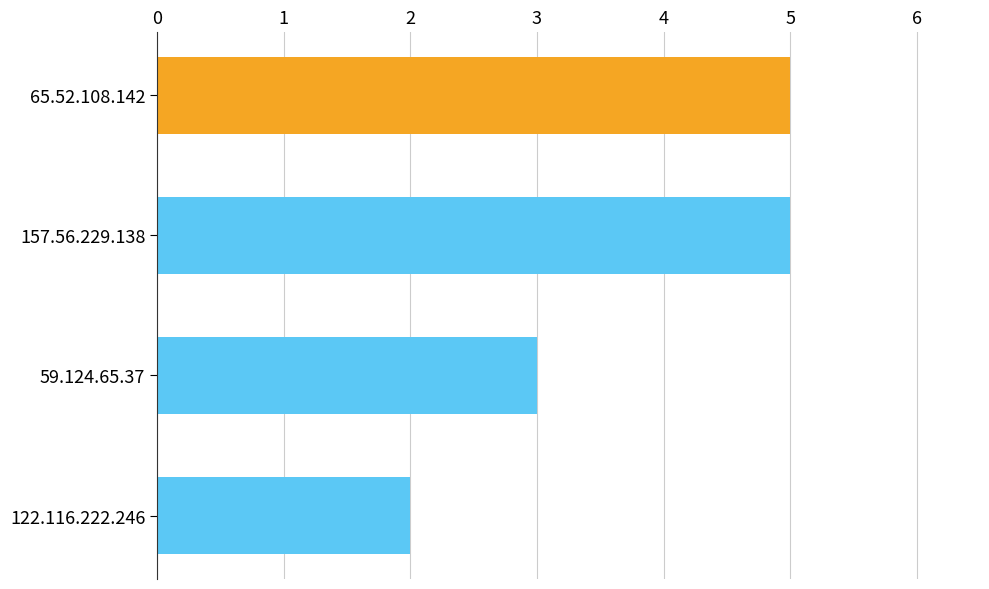

Reading top to bottom, what are all the values shown in this chart?

5	5	3	2